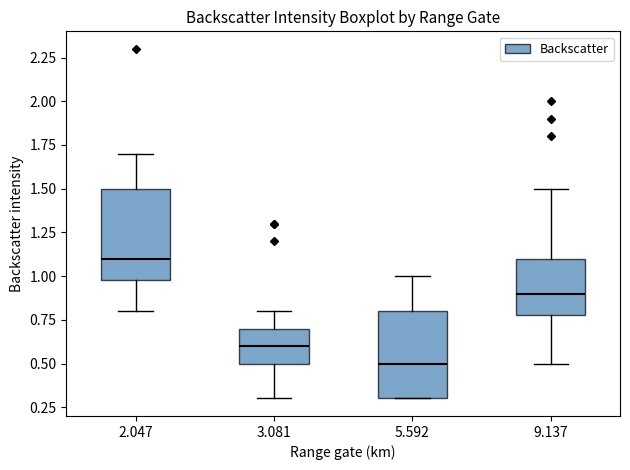

Reading left to right, read every box against the y-axis: the position of its median line, the range the box covers, and the ends of its whiskers. The values are not printed on the chart, so give them approximately, as read against the axis.

2.047: median 1.1, box 1.0 to 1.5, whiskers 0.8 to 1.7
3.081: median 0.6, box 0.5 to 0.7, whiskers 0.3 to 0.8
5.592: median 0.5, box 0.3 to 0.8, whiskers 0.3 to 1.0
9.137: median 0.9, box 0.8 to 1.1, whiskers 0.5 to 1.5